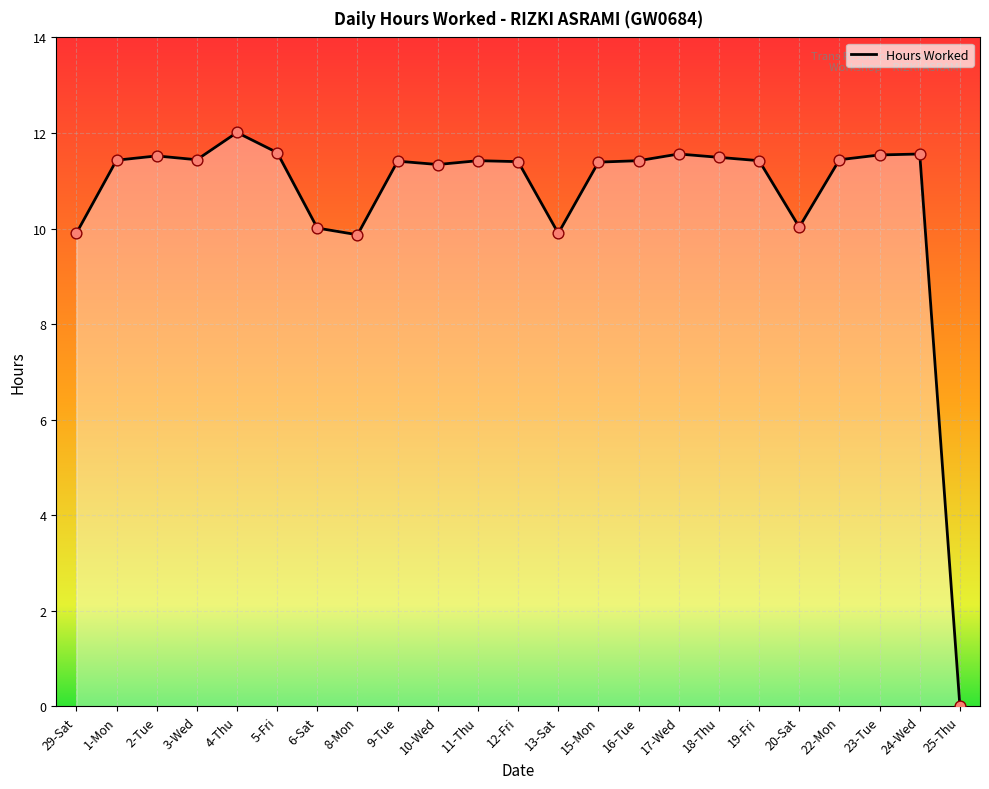

Which has a higher value, 1-Mon or 6-Sat?

1-Mon